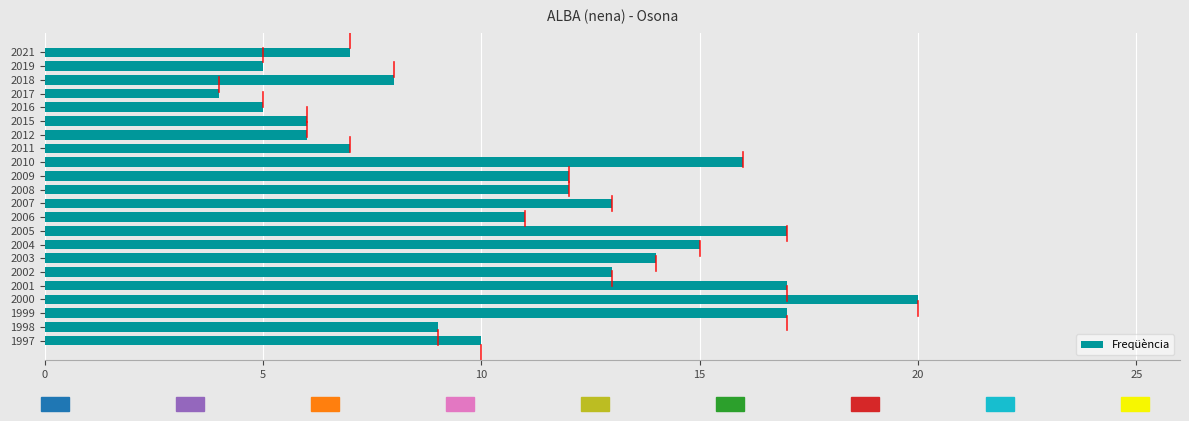

How many bars are there in total?

22